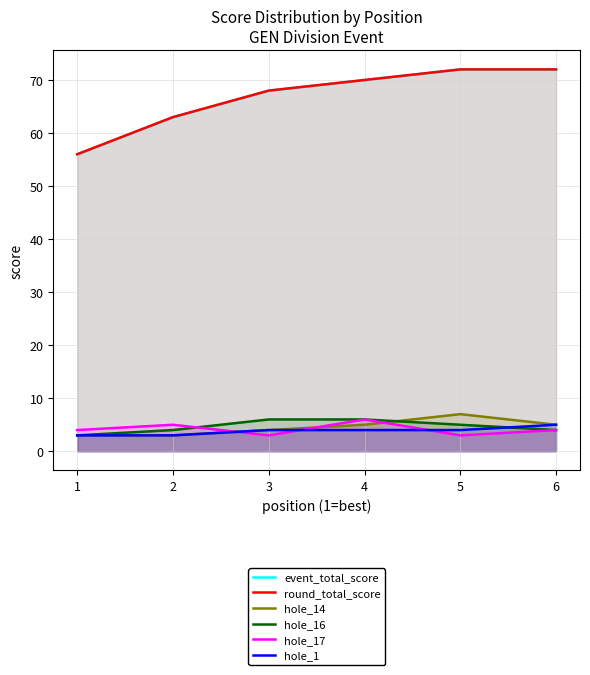

Does the chart have visible grid lines?

Yes